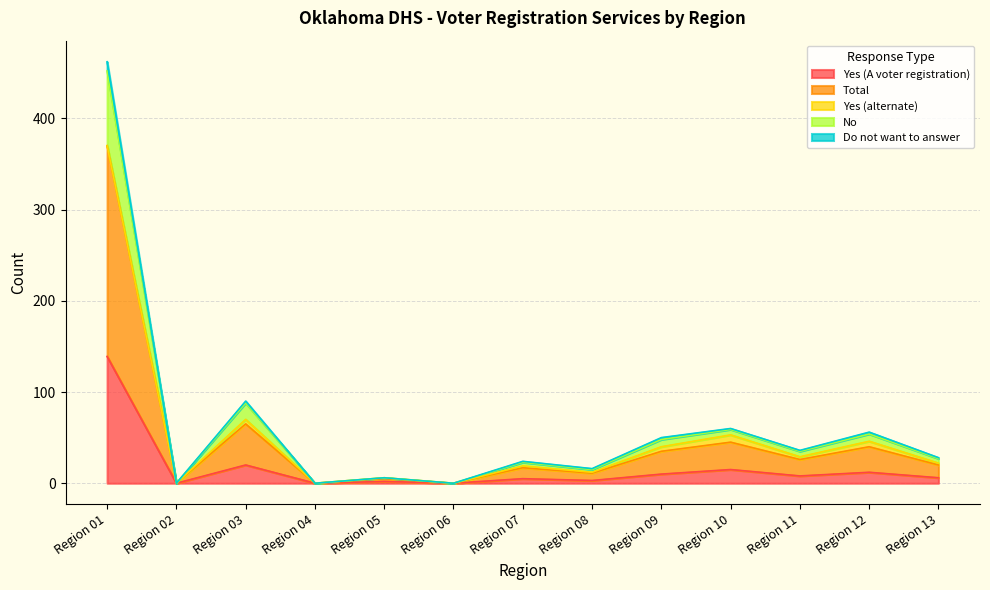

At how many categories does at least one series exceed 132?

1